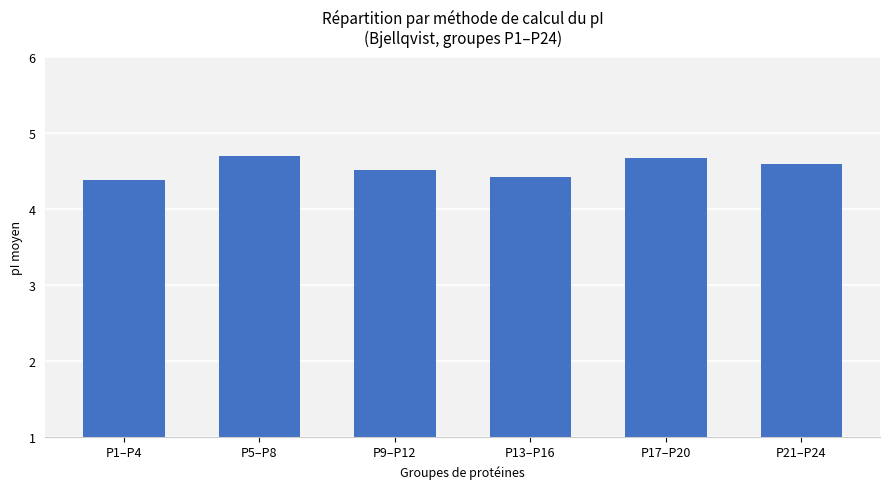

What is the difference between the second highest and minimum values?

0.3